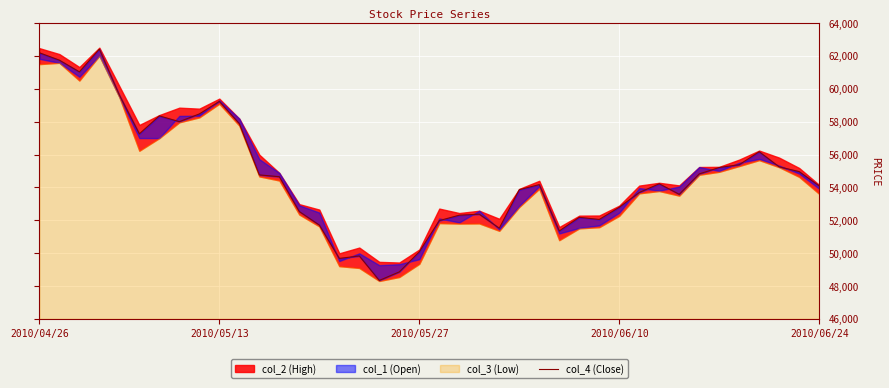

What is the average value?

54714